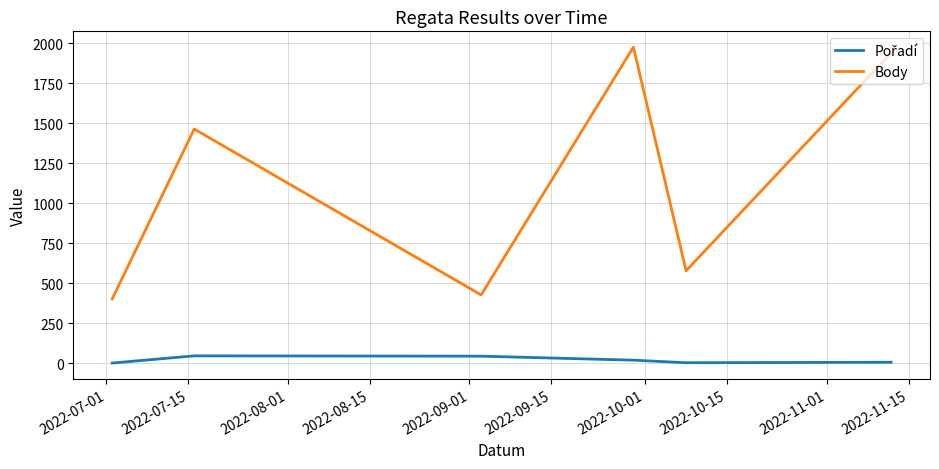

Which series has the widest spread of values?

Body